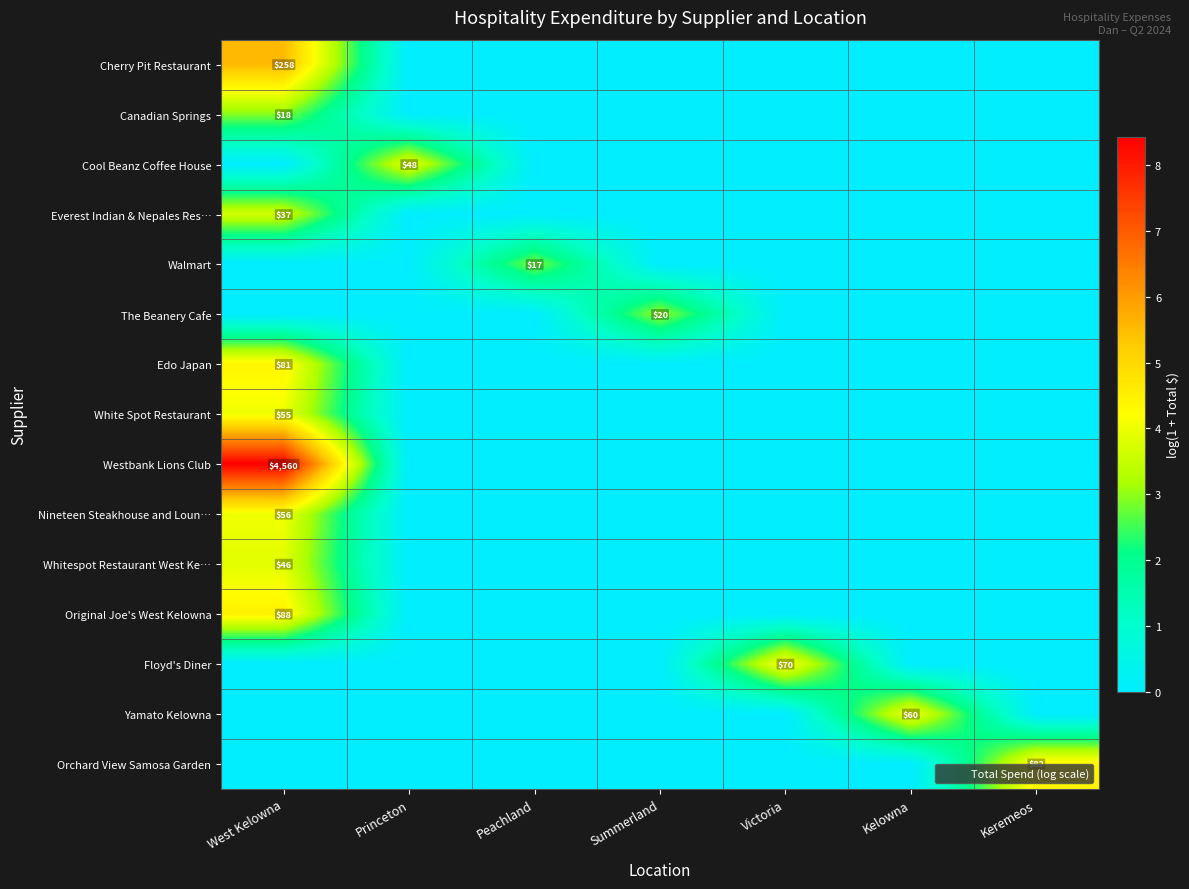

Where is Orchard View Samosa Garden nearest to the value 2?

West Kelowna